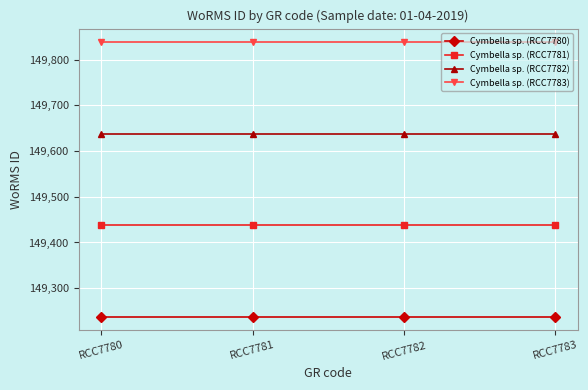

True or false: Cymbella sp. (RCC7781) has more than 1 interior local peaks.

False